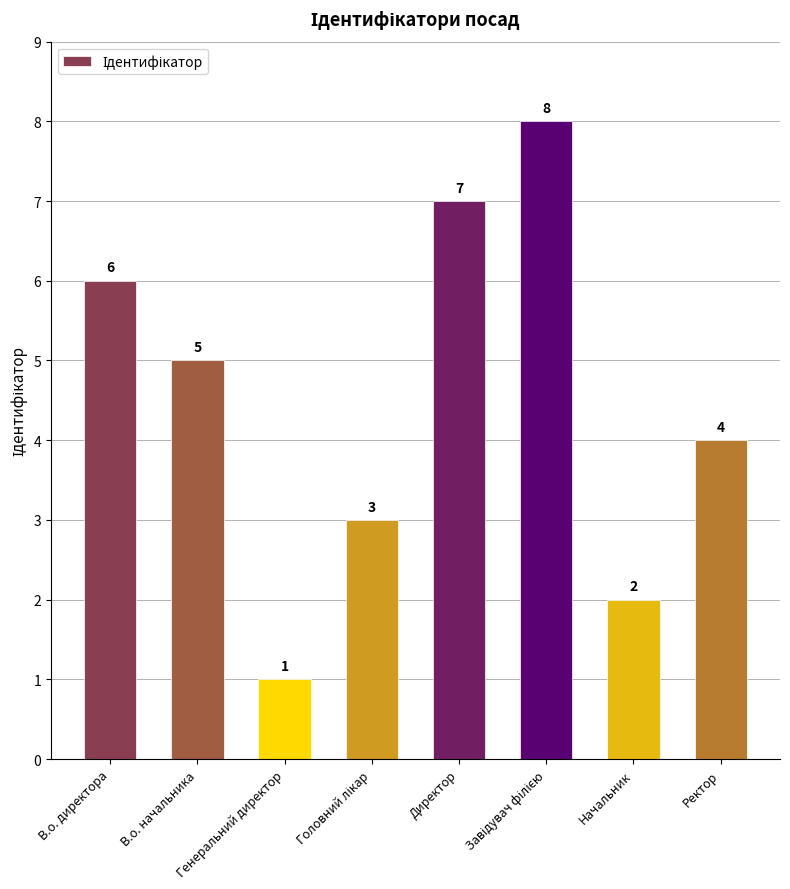

What is the change in value from Генеральний директор to Ректор?

+3